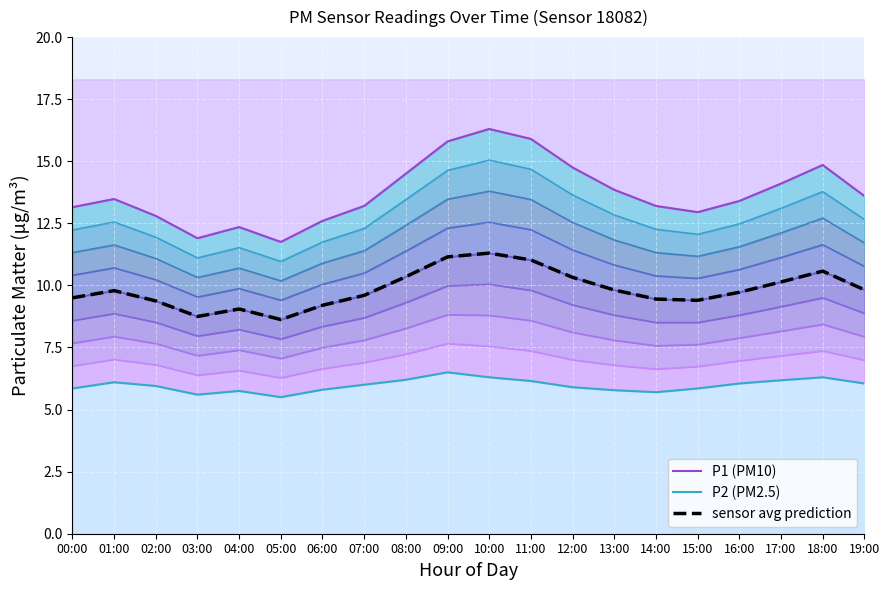

Reading left to right, what are all the values shown in this chart?

Level 1: 6.8	7.0	6.8	6.4	6.6	6.3	6.6	6.9	7.2	7.7	7.5	7.4	7.0	6.8	6.6	6.7	7.0	7.2	7.4	7.0
Level 2: 7.7	7.9	7.7	7.2	7.4	7.1	7.5	7.8	8.3	8.8	8.8	8.6	8.1	7.8	7.6	7.6	7.9	8.2	8.4	7.9
P1 (PM10): 13.2	13.5	12.8	11.9	12.3	11.8	12.6	13.2	14.5	15.8	16.3	15.9	14.8	13.8	13.2	12.9	13.4	14.1	14.8	13.6
P2 (PM2.5): 5.8	6.1	6.0	5.6	5.8	5.5	5.8	6.0	6.2	6.5	6.3	6.2	5.9	5.8	5.7	5.8	6.0	6.2	6.3	6.0
sensor avg prediction: 9.5	9.8	9.4	8.8	9.1	8.6	9.2	9.6	10.3	11.2	11.3	11.0	10.3	9.8	9.4	9.4	9.7	10.1	10.6	9.8